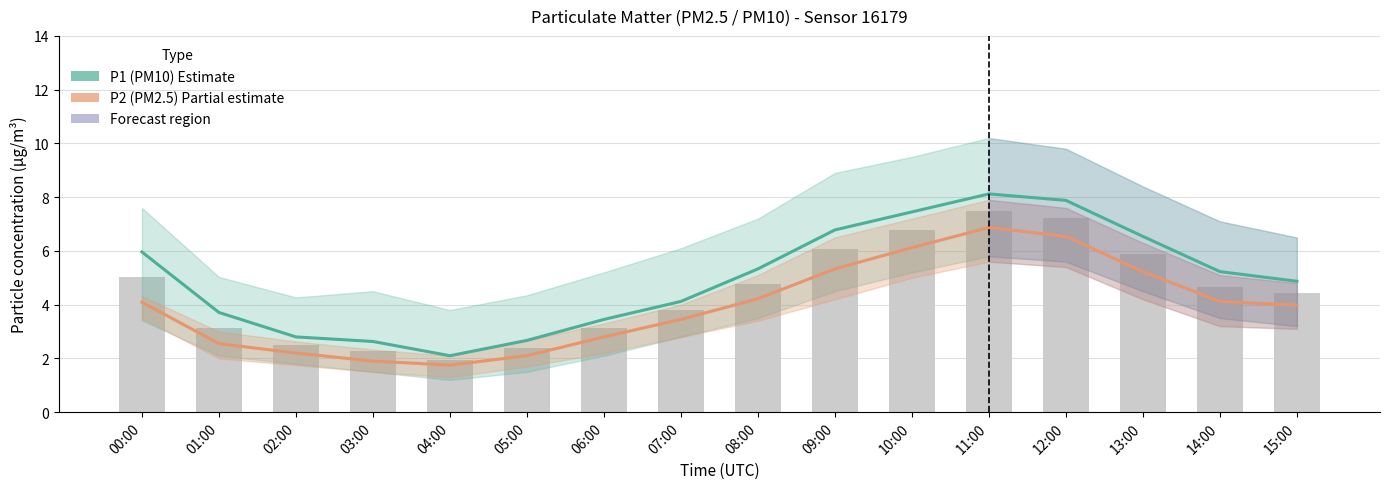

What position from the left is 13:00?

14